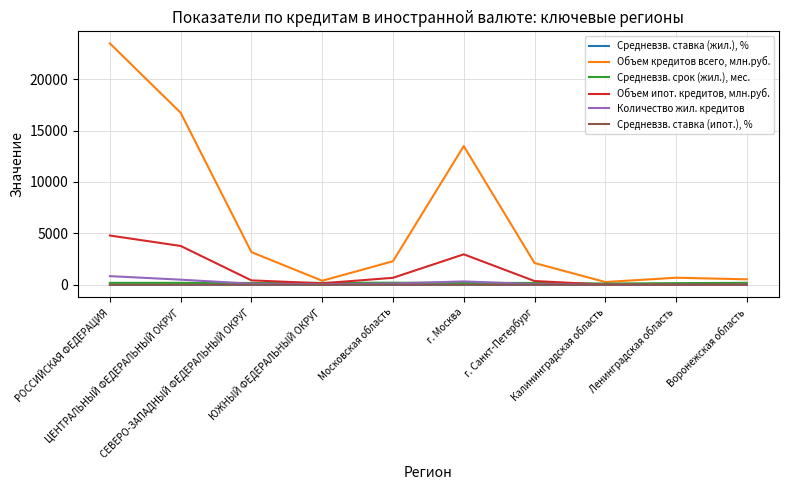

What position from the left is Московская область?

5